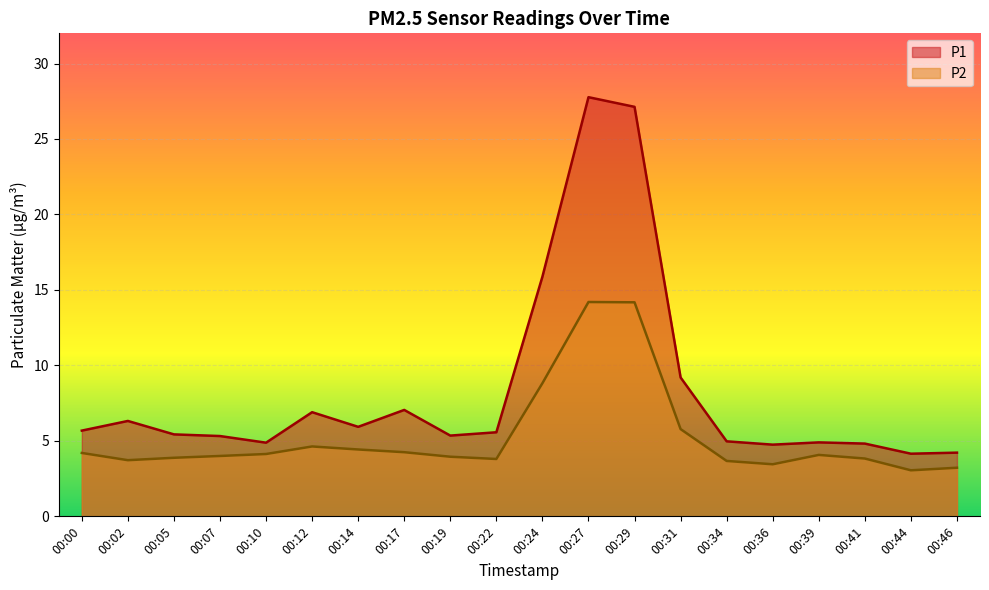

How many series are shown in this chart?

2